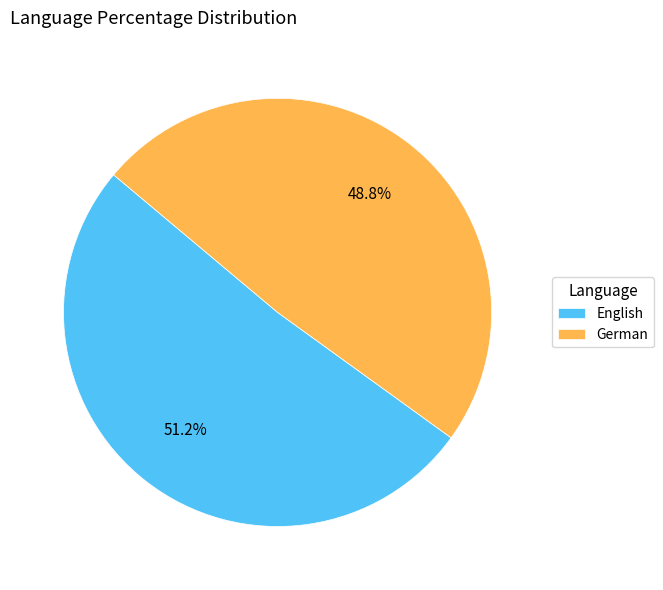

To the nearest percent, what is the combined percentage of German and English?

100%